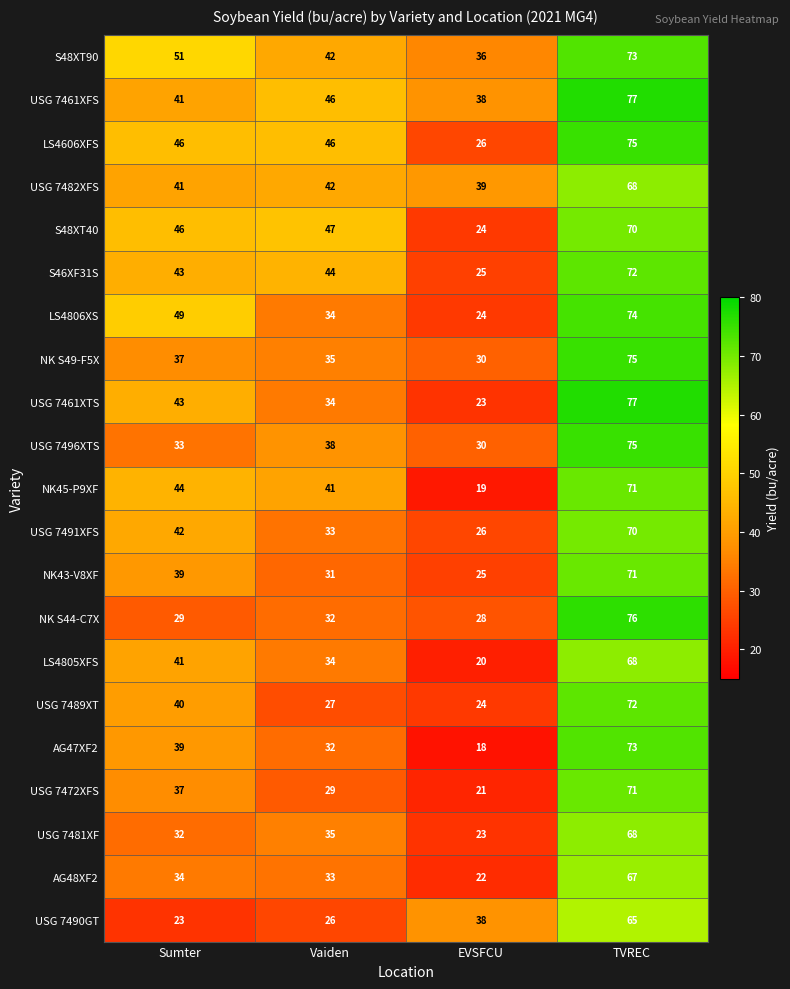

The value of S46XF31S at EVSFCU is 25. True or false?

True